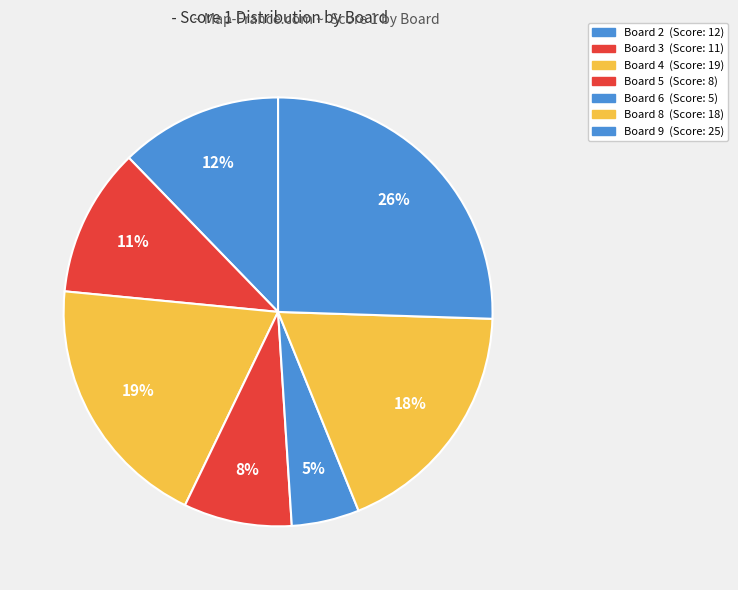

Count the number of slices in the pie.

7